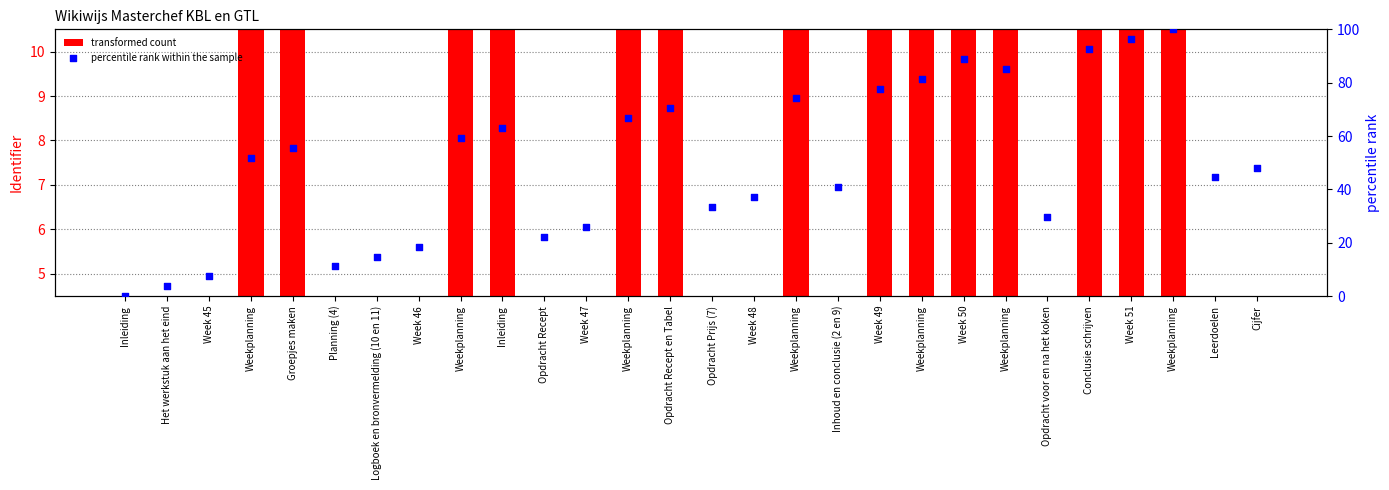

What are all the series names shown in the legend?

transformed count, percentile rank within the sample